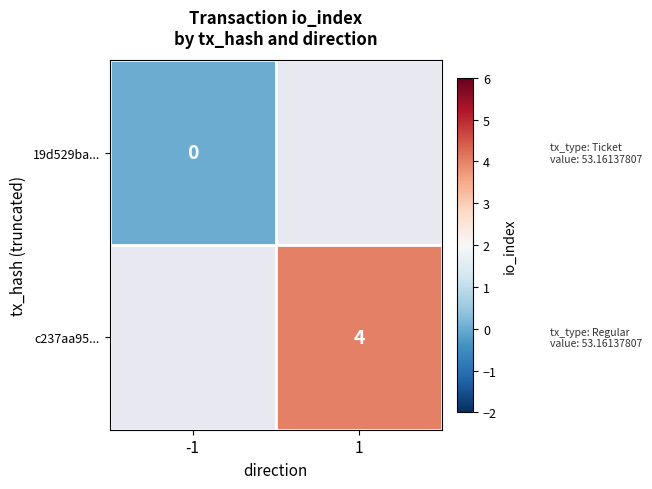

The c237aa95... series shows 4 at 1. True or false?

True